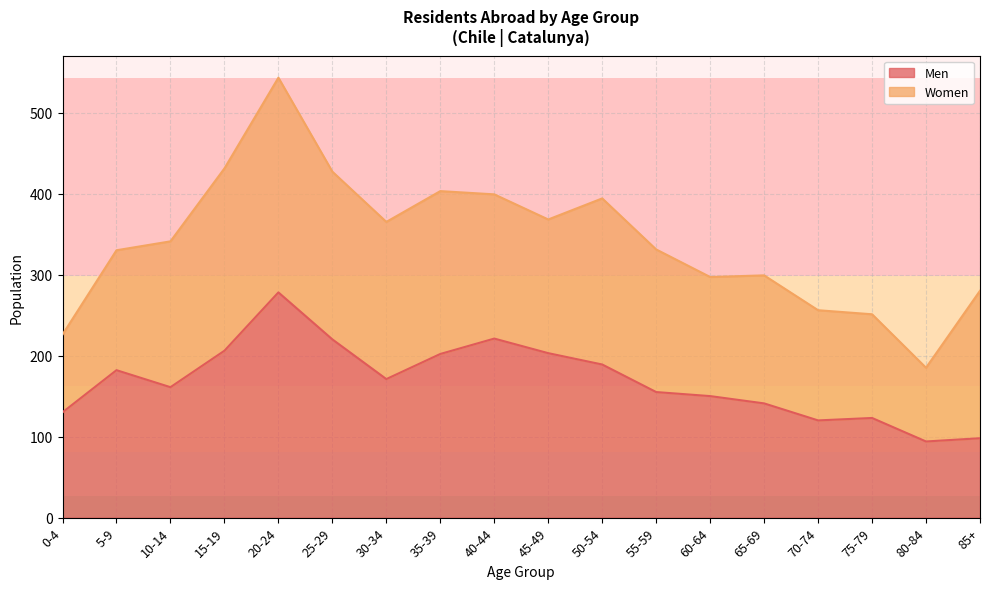

What is the difference between the values at 55-59 and 70-74?

35